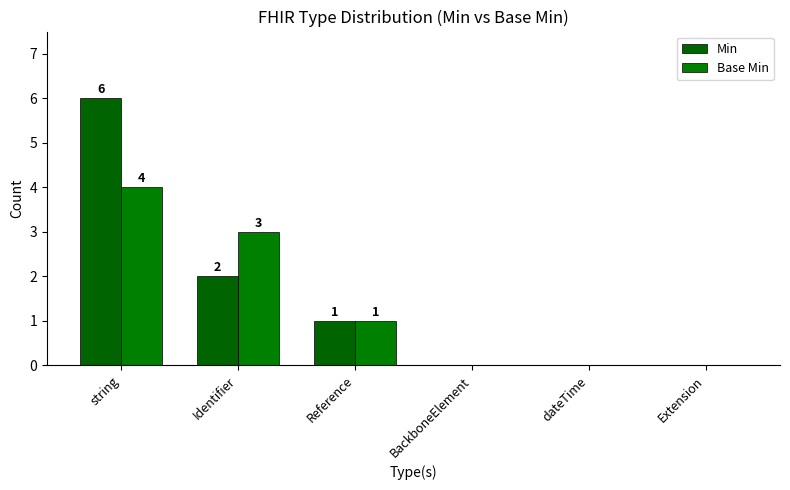

How many distinct data groups are displayed?

2